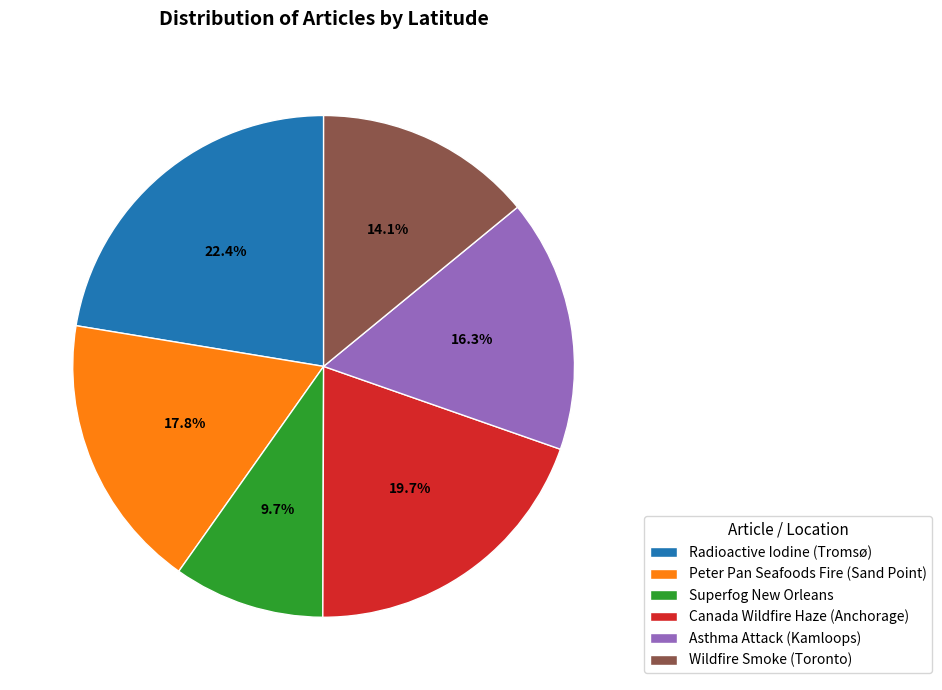

To the nearest percent, what portion does Canada Wildfire Haze (Anchorage) represent?

20%